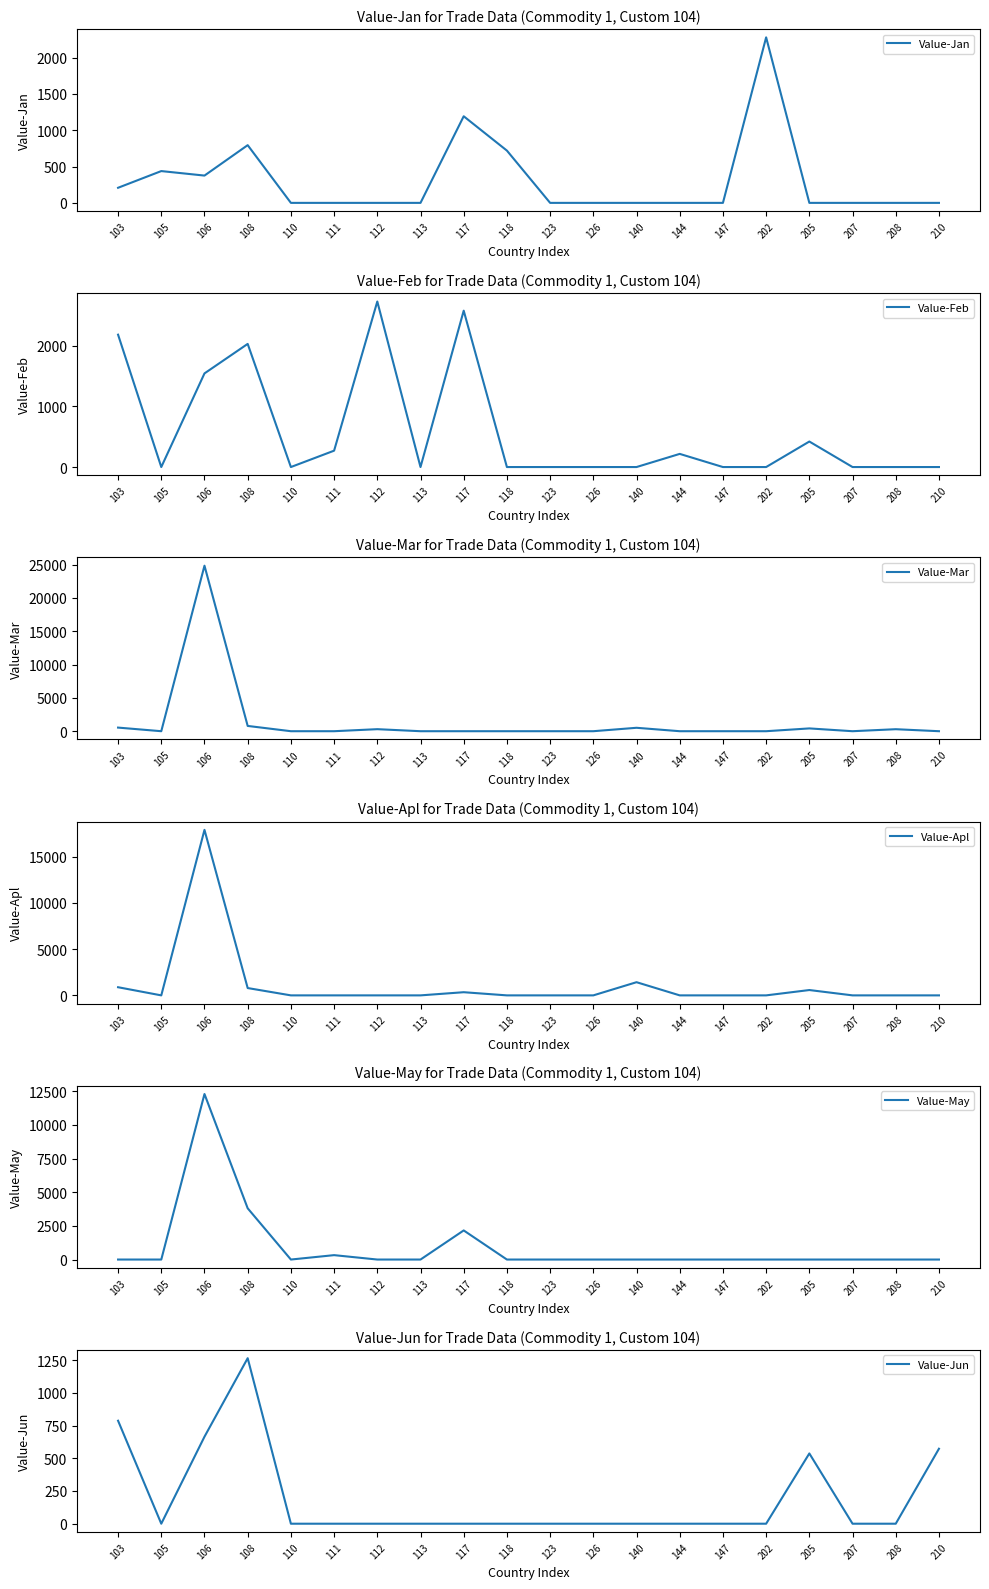

What is the difference between the second highest and minimum values in the Value-Mar series?

792